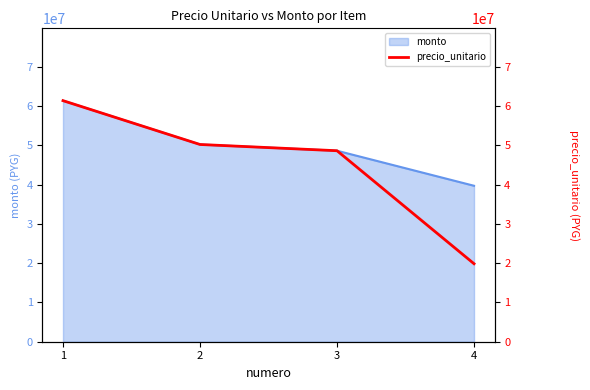

Reading right to left, what are all the values shown in this chart?

19860000	48645000	50235750	61399250